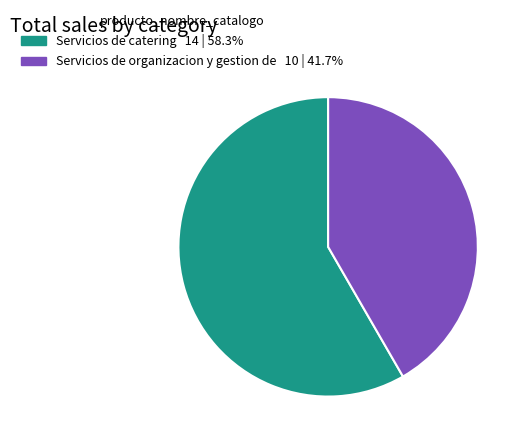

Approximately how many times larger is the value at Servicios de organizacion y gestion de compared to Servicios de catering?

0.7